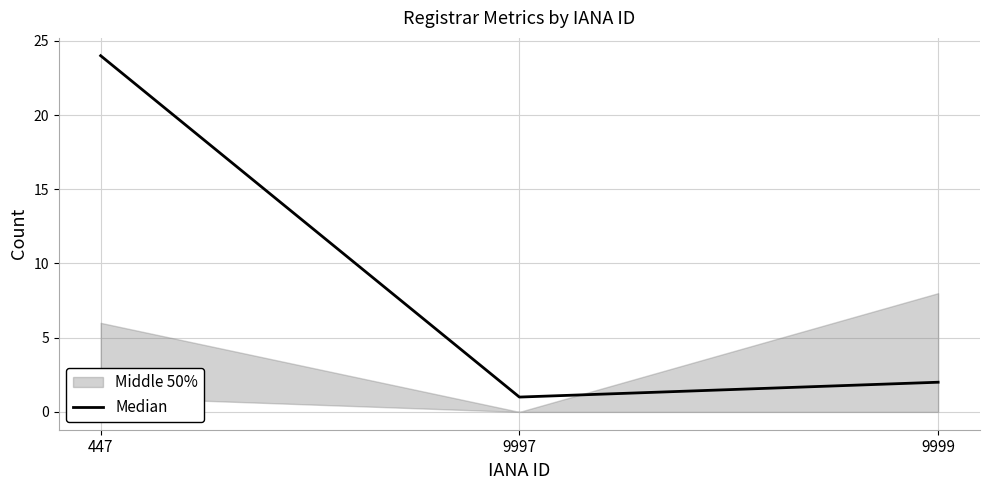

Approximately how many times larger is the value at 9999 compared to 447?

0.1